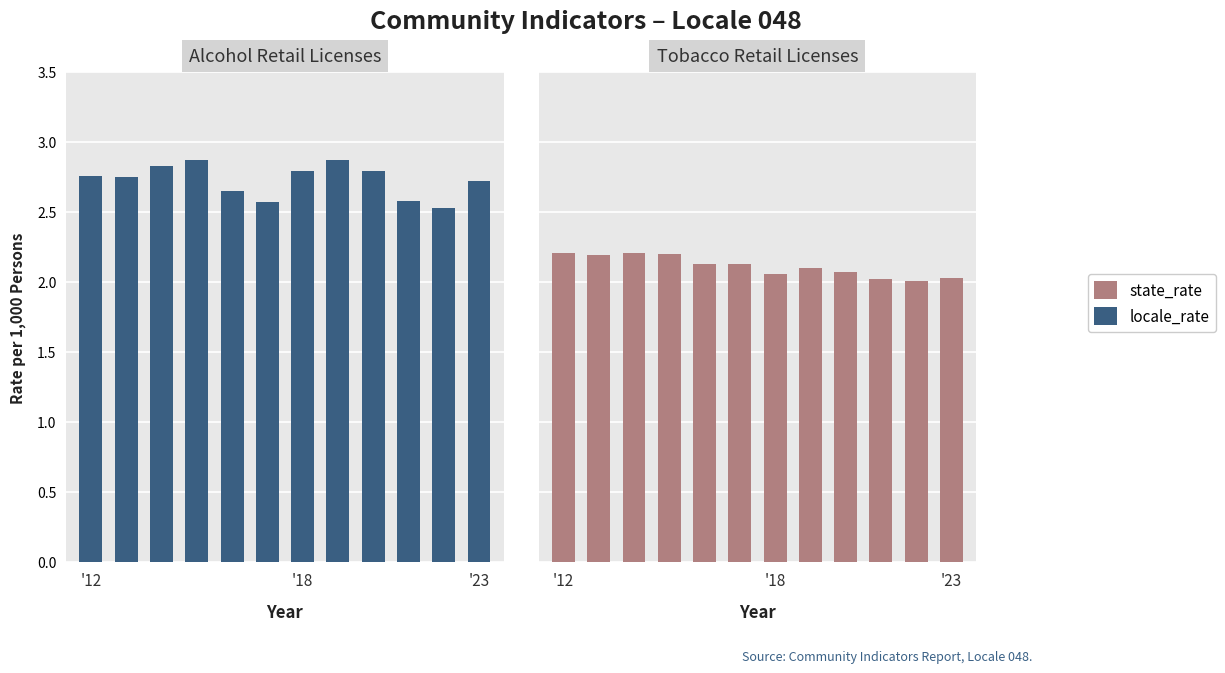

How many groups of bars are there?

12